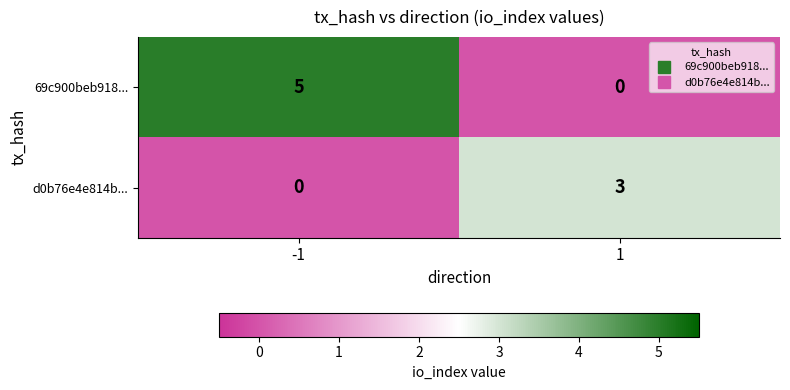

At -1, list the series in order from smallest to largest.

d0b76e4e814b..., 69c900beb918...